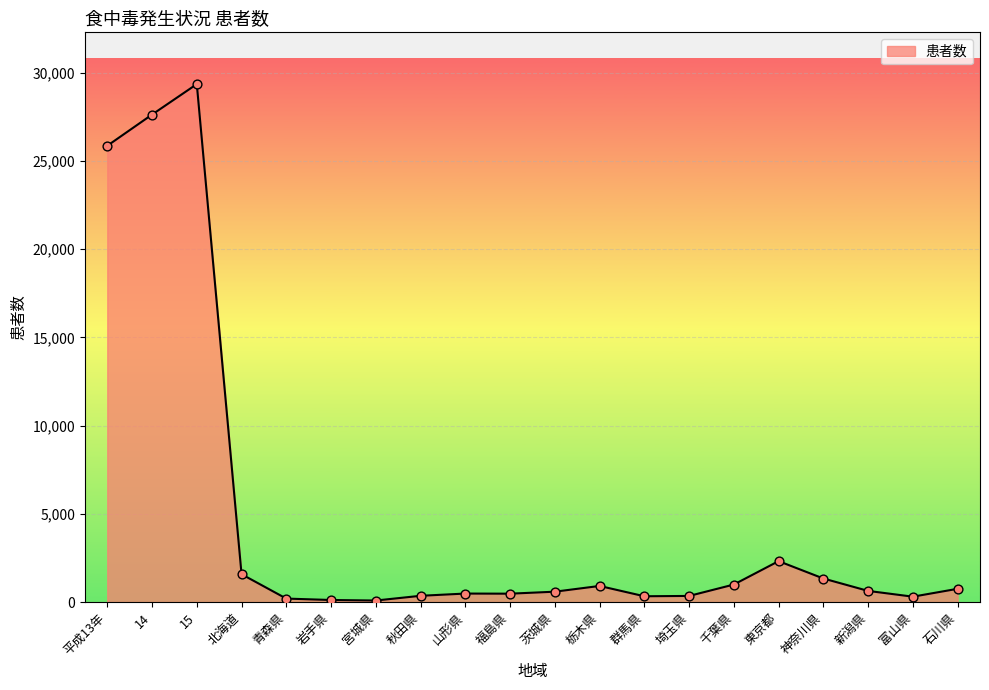

Which has a higher value, 山形県 or 東京都?

東京都